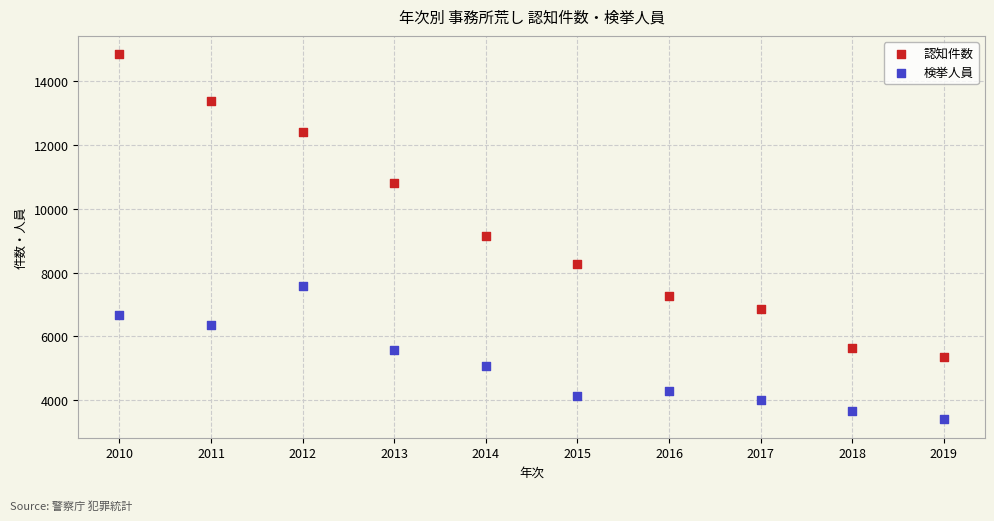

In the 認知件数 series, what Y value is closest to 10089?

10804